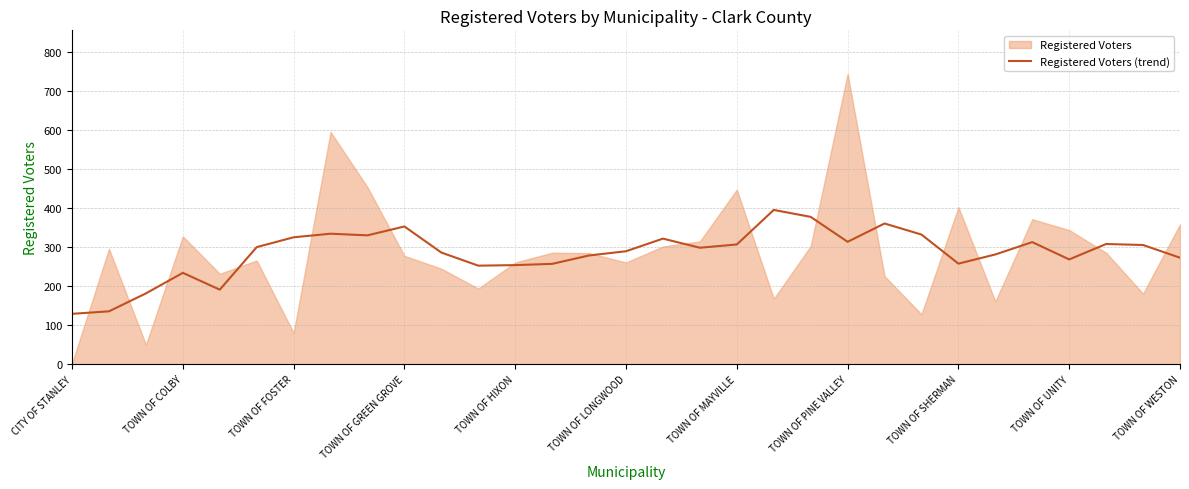

True or false: Registered Voters (trend) has a value of 273.2 at TOWN OF WESTON.

True